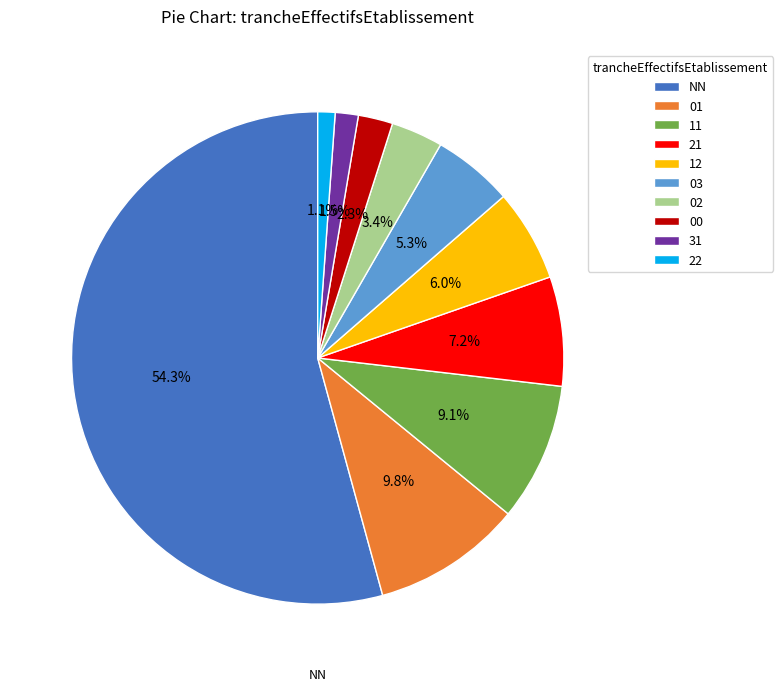

Which category accounts for the majority?

NN